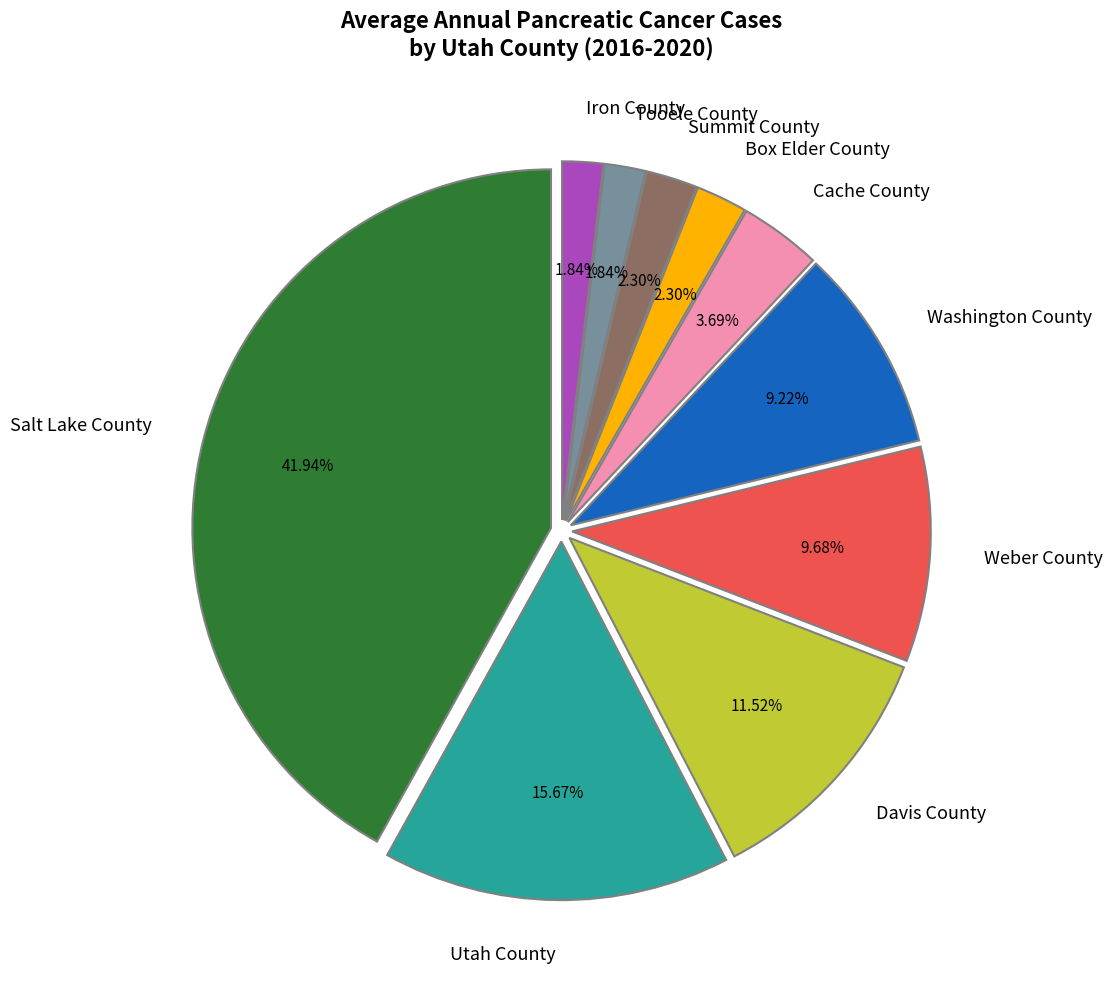

What is the total percentage of Summit County and Washington County?

11.5%